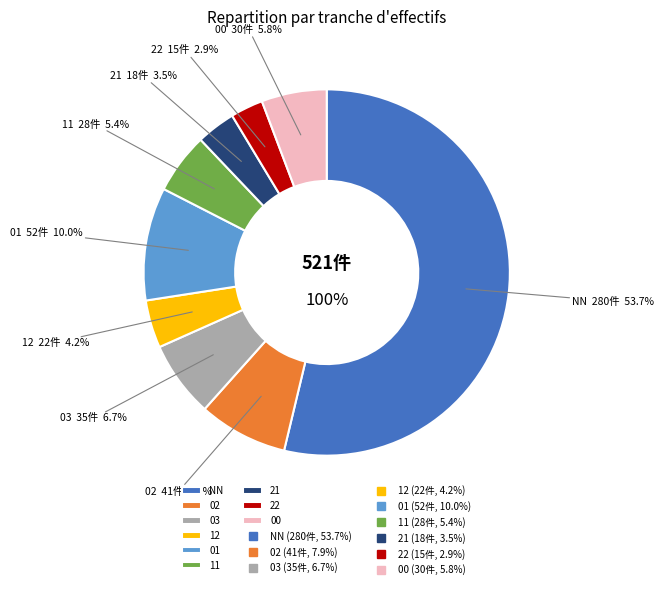

Count the number of slices in the pie.

9